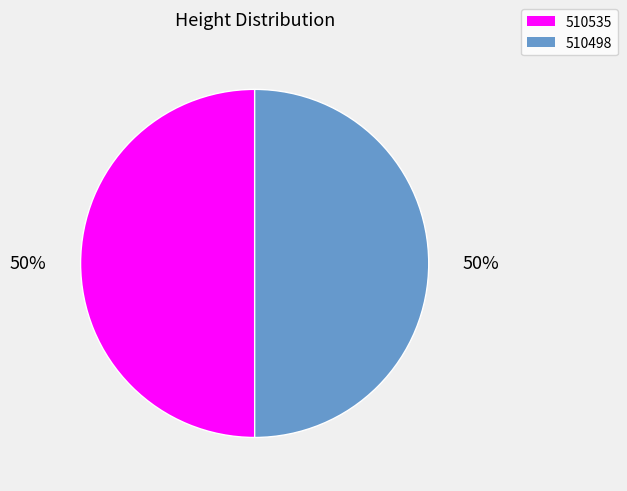

Is it true that 510498 is 55% of the pie?

False